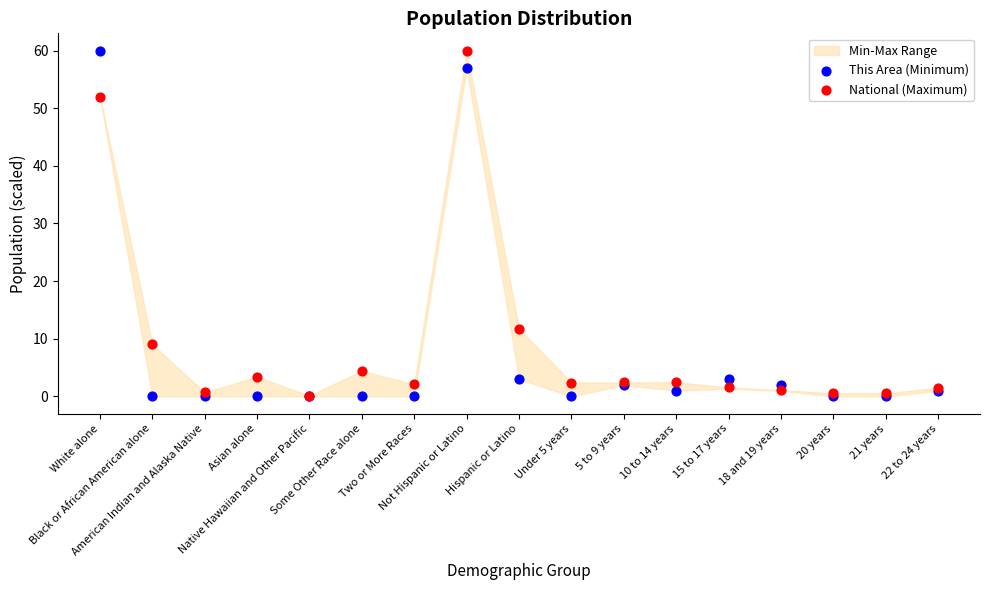

Across all series, what Y value is closest to 30?

11.7